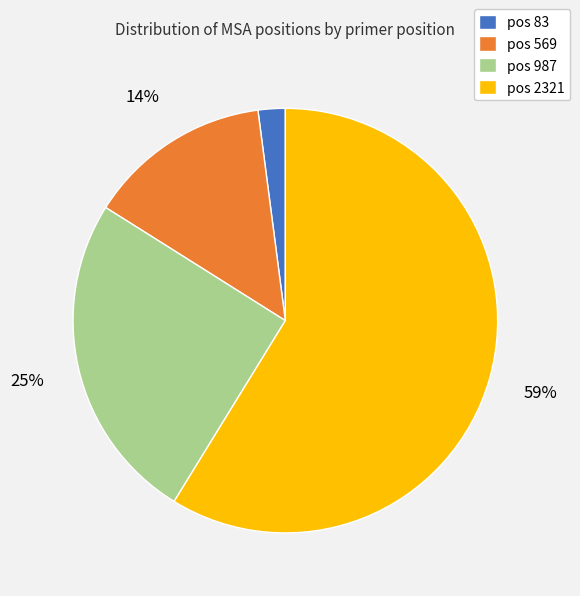

Rank the categories by value from highest to lowest.

pos 2321, pos 987, pos 569, pos 83